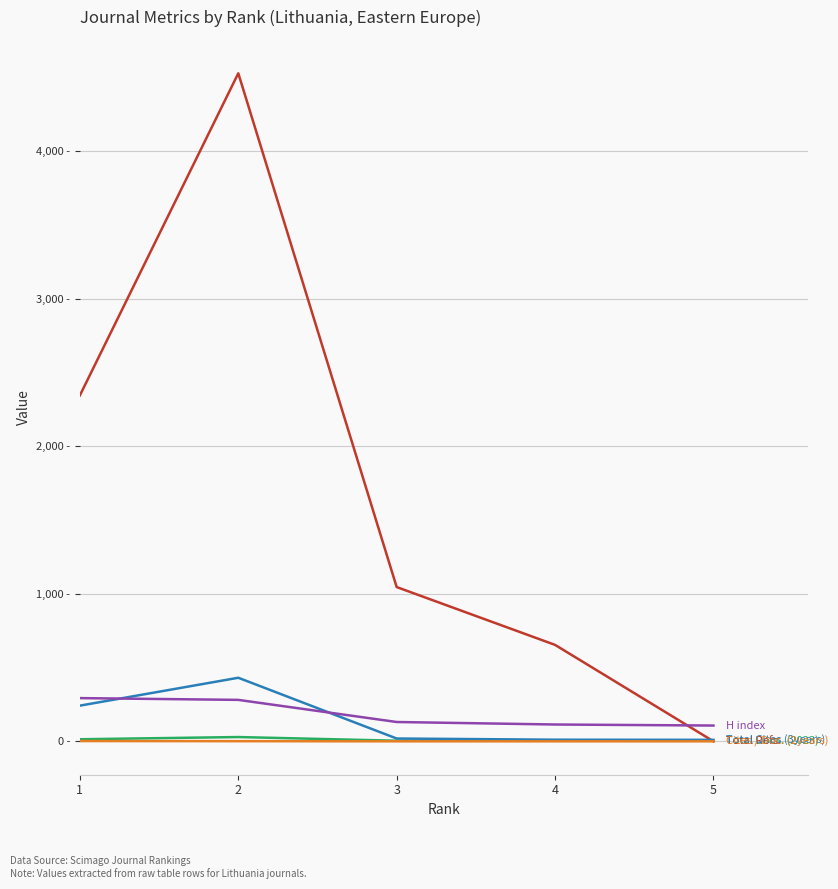

Does the chart display data point markers on the line(s)?

No